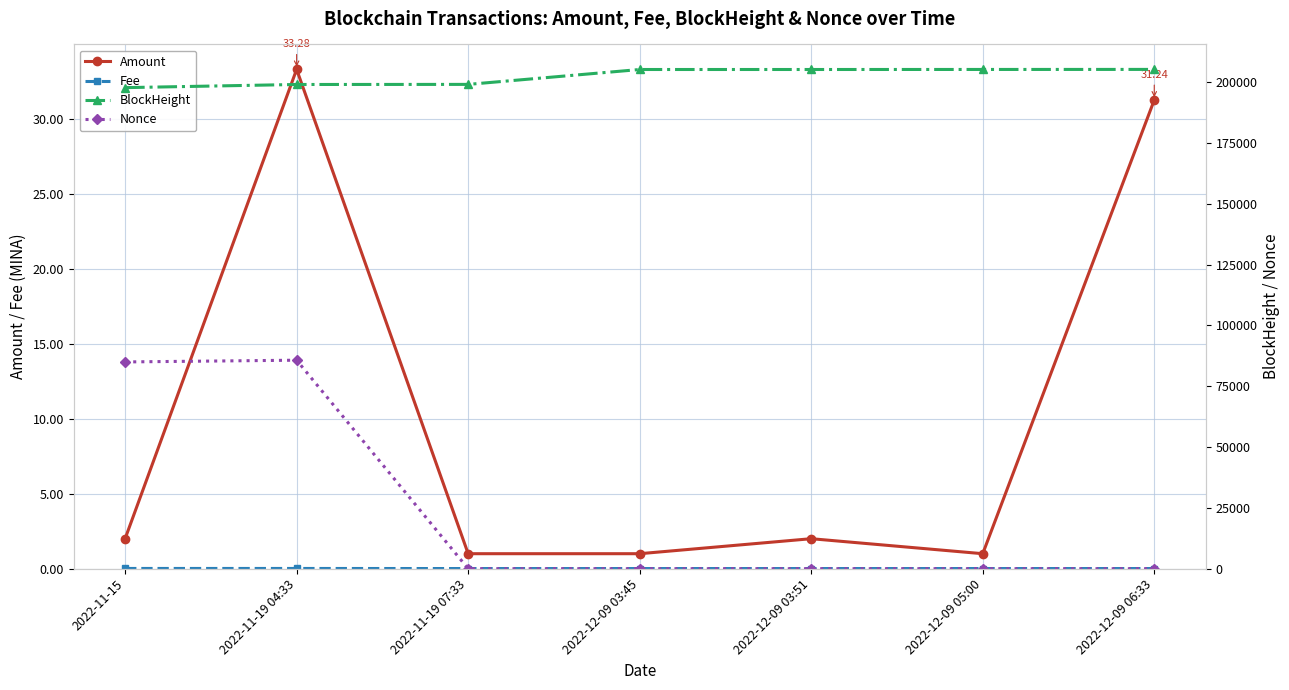

What is the label of the 7th point from the right?

2022-11-15